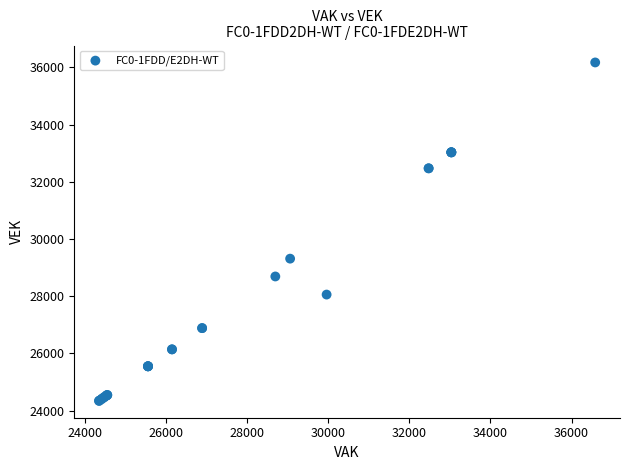

What Y value in the scatter plot is closest to 30260?

29315